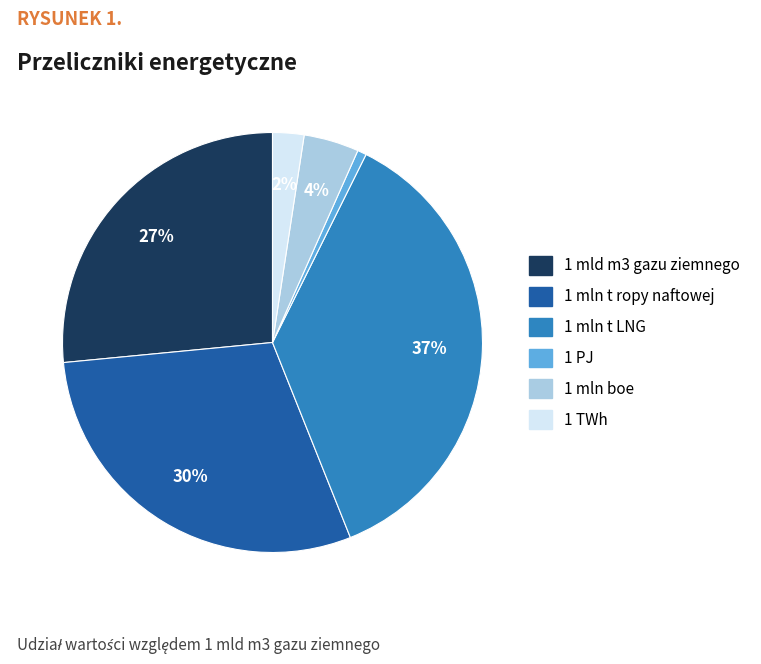

What percentage is the 1 mln t LNG slice, to the nearest percent?

37%